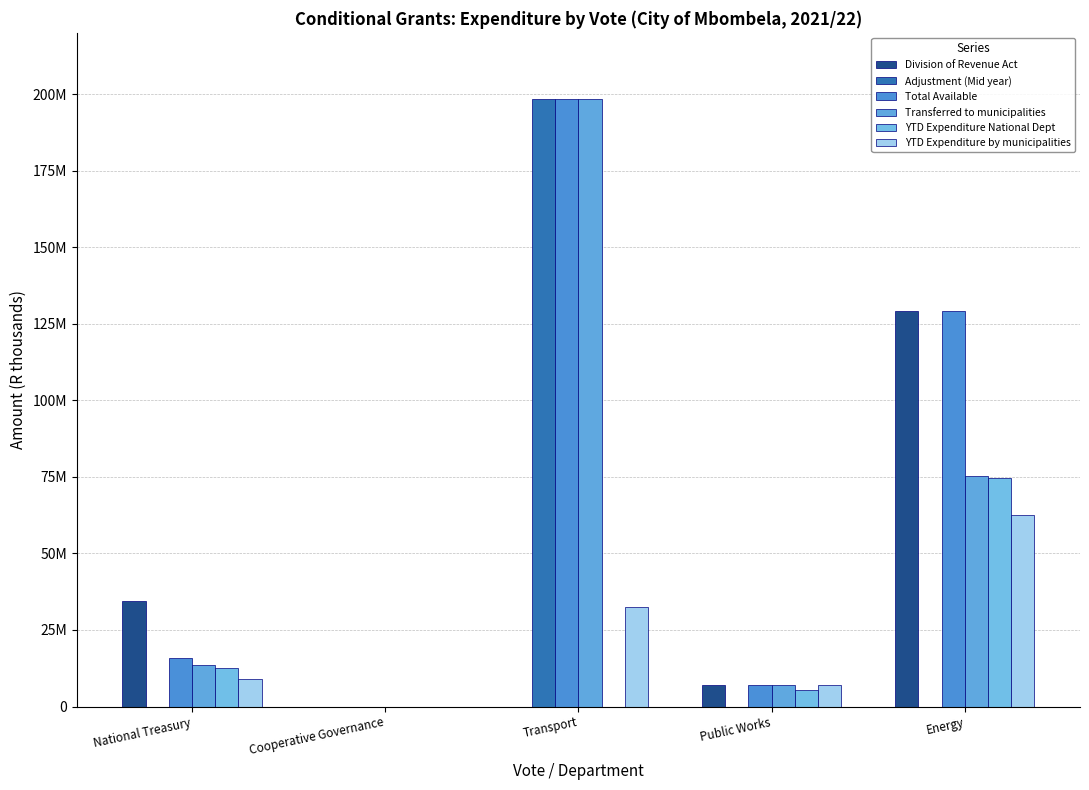

What is the sum of all YTD Expenditure National Dept values?

92567000